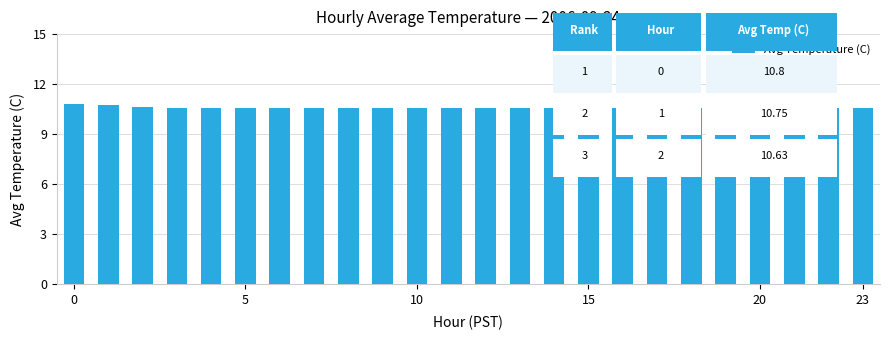

What is the value of the 4th bar from the left?

10.6